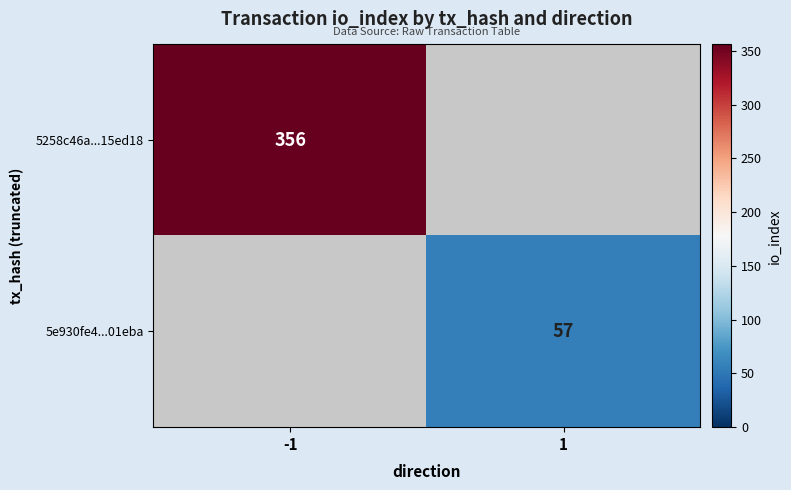

Is the value of 5e930fe4...01eba at 1 greater than the value of 5258c46a...15ed18 at -1?

No